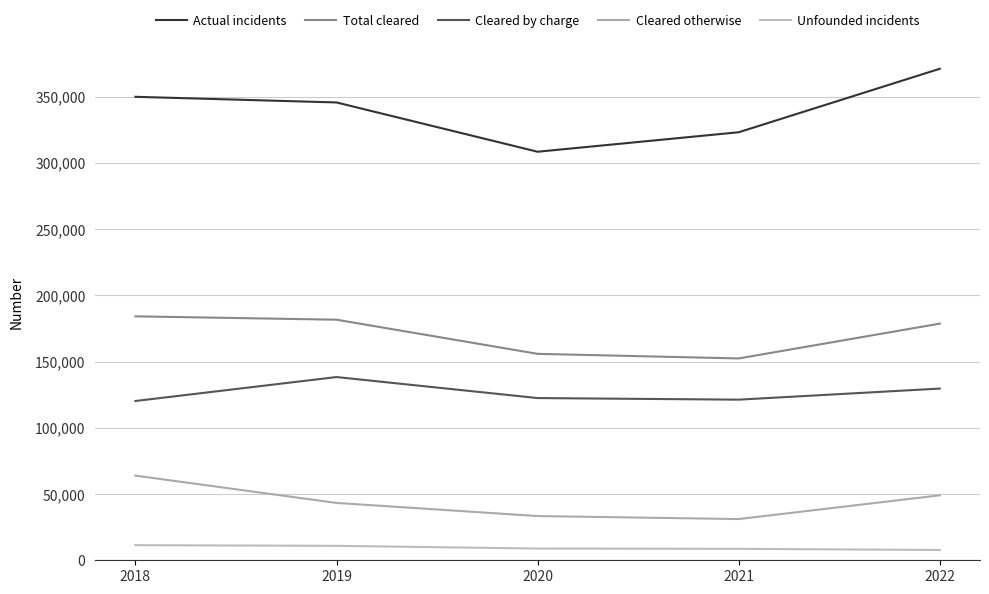

Does the chart have visible grid lines?

Yes